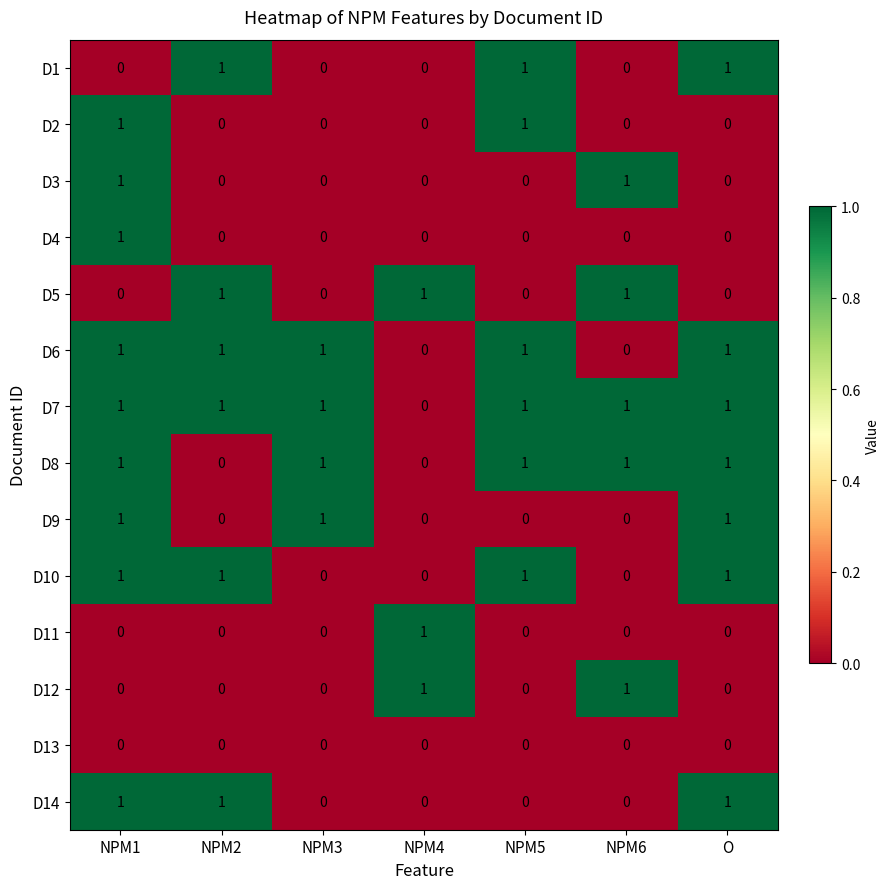

True or false: D8 has a value of 2 at NPM6.

False